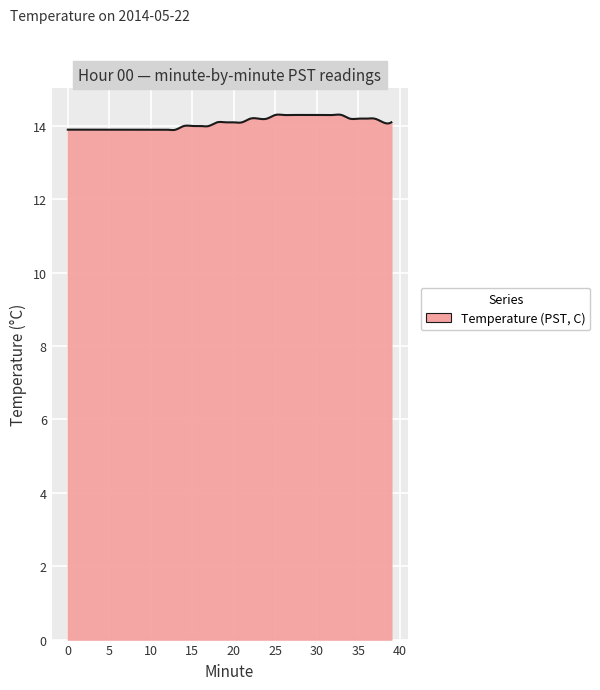

What is the minimum value shown in the chart?

13.9